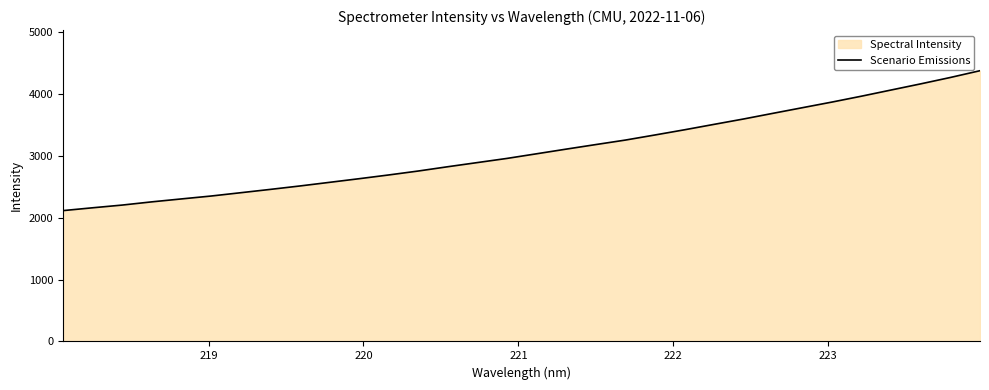

What is the maximum value shown in the chart?

4372.2